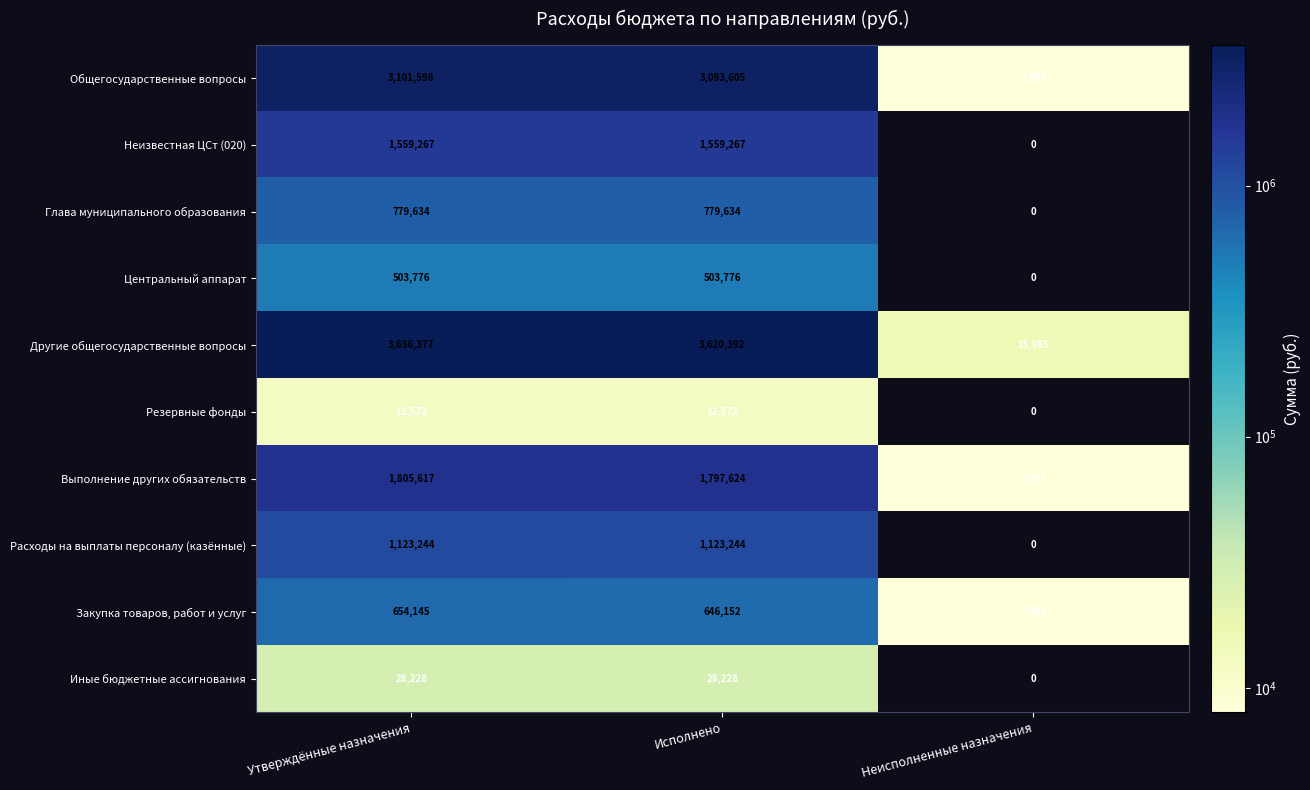

Rank the series by their maximum value, from lowest to highest.

Резервные фонды, Иные бюджетные ассигнования, Центральный аппарат, Закупка товаров, работ и услуг, Глава муниципального образования, Расходы на выплаты персоналу (казённые), Неизвестная ЦСт (020), Выполнение других обязательств, Общегосударственные вопросы, Другие общегосударственные вопросы